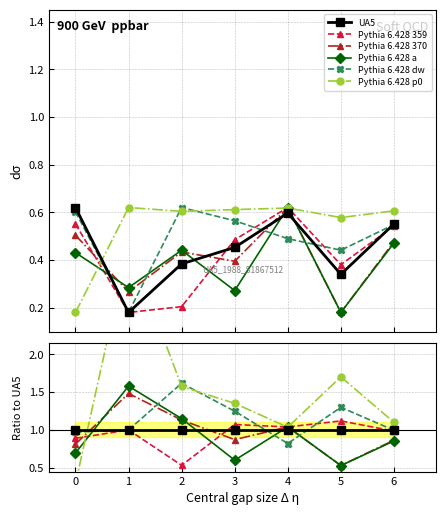

Is it true that Pythia 6.428 a equals 0.3 at 5?

False